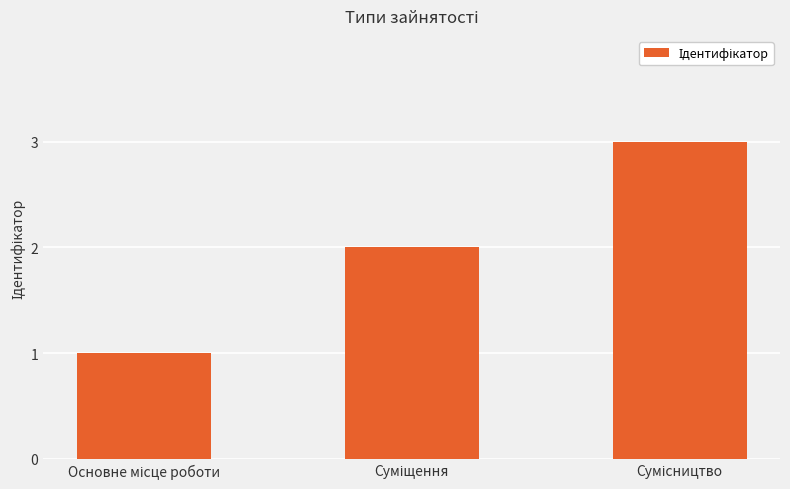

What is the sum of all values?

6